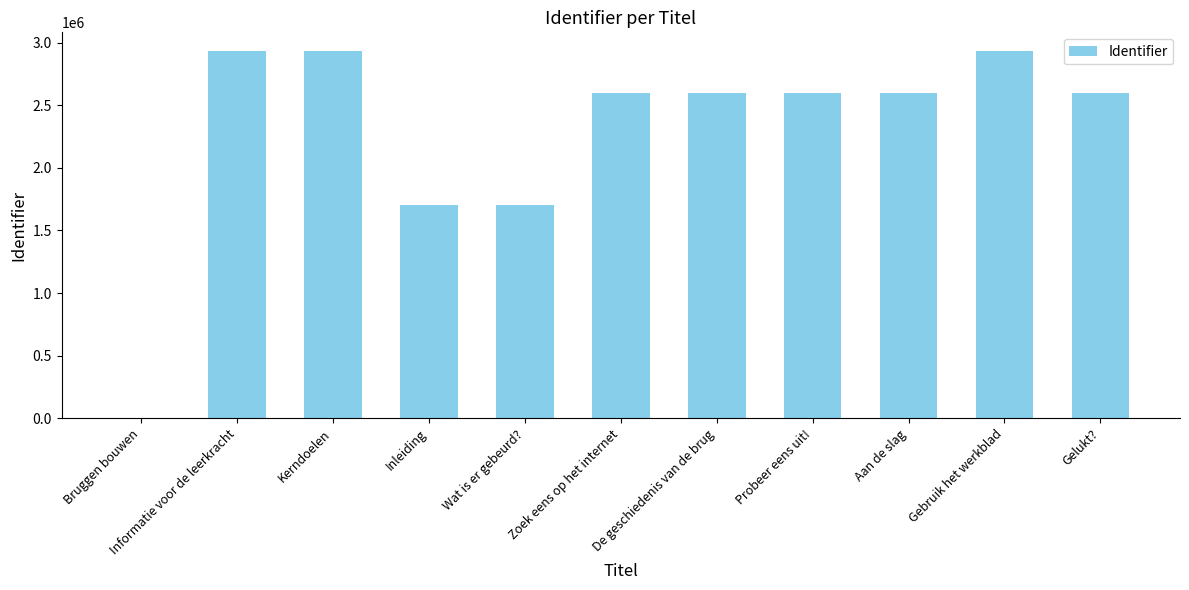

How many series are shown in this chart?

1